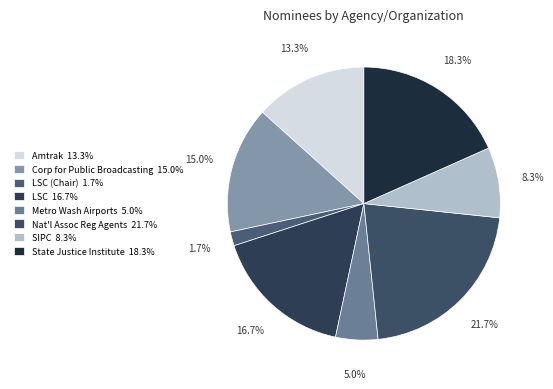

Count the number of slices in the pie.

8